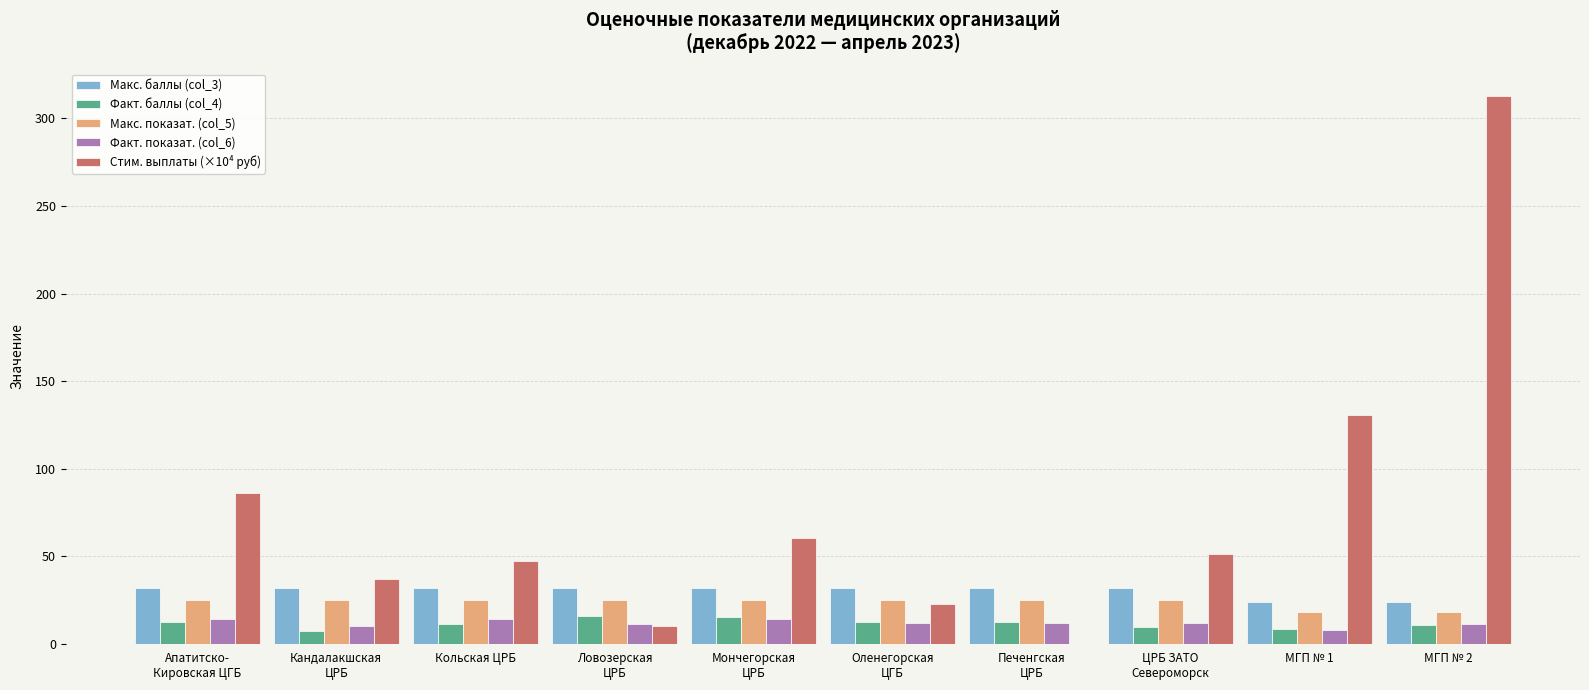

At which category is the sum across all series the highest?

МГП № 2